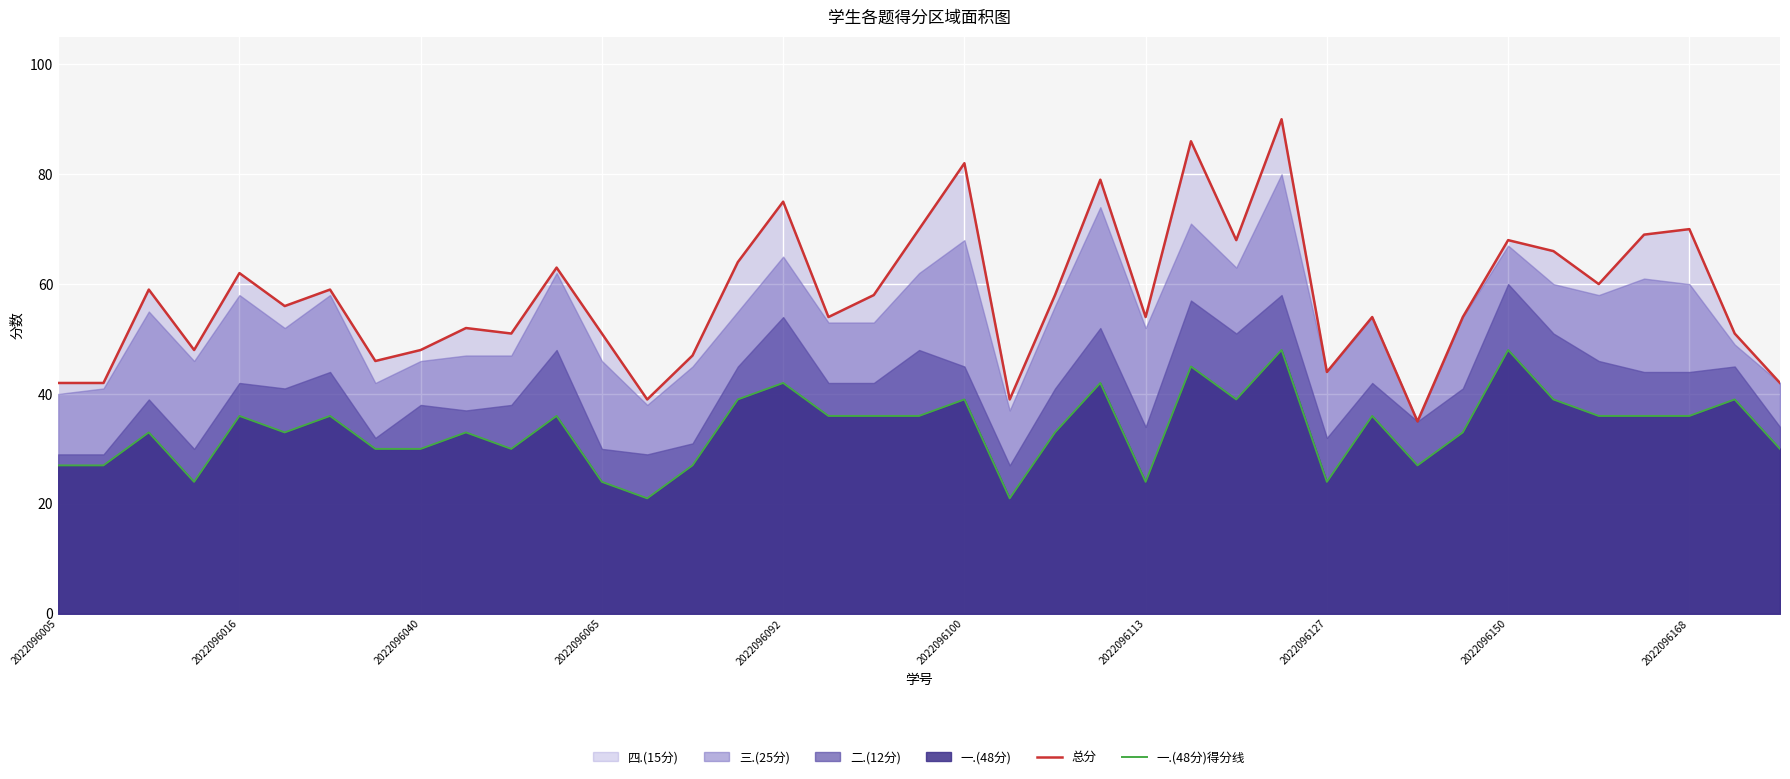

True or false: 一.(48分)得分线 and 总分 intersect in this chart.

False